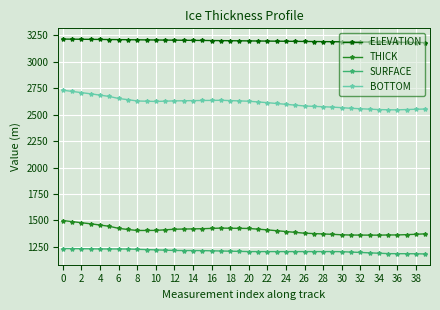

How many categories are shown in the chart?

40